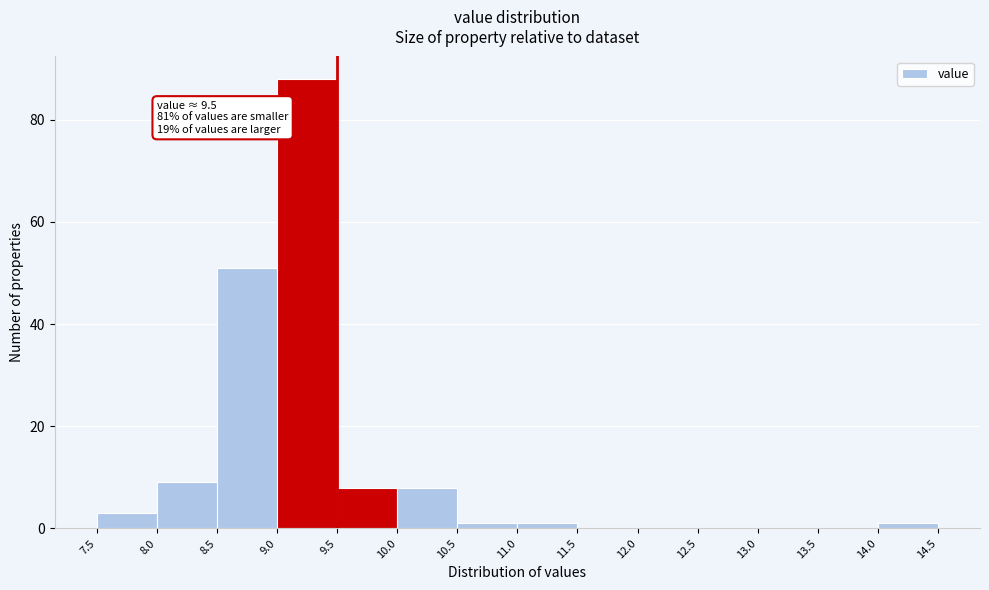

Which range on the x-axis has the tallest bar?

9.0 to 9.5